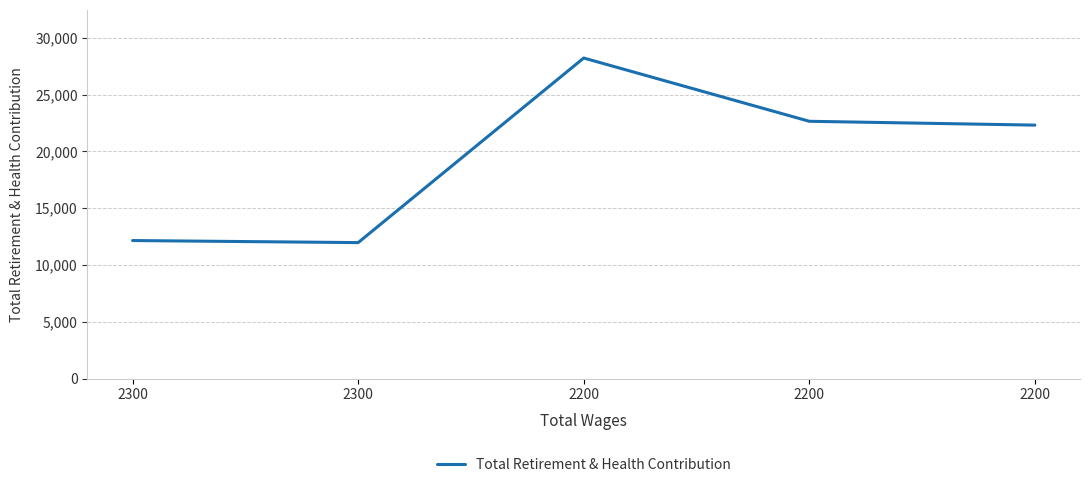

Which label corresponds to the smallest value in the chart?

2300